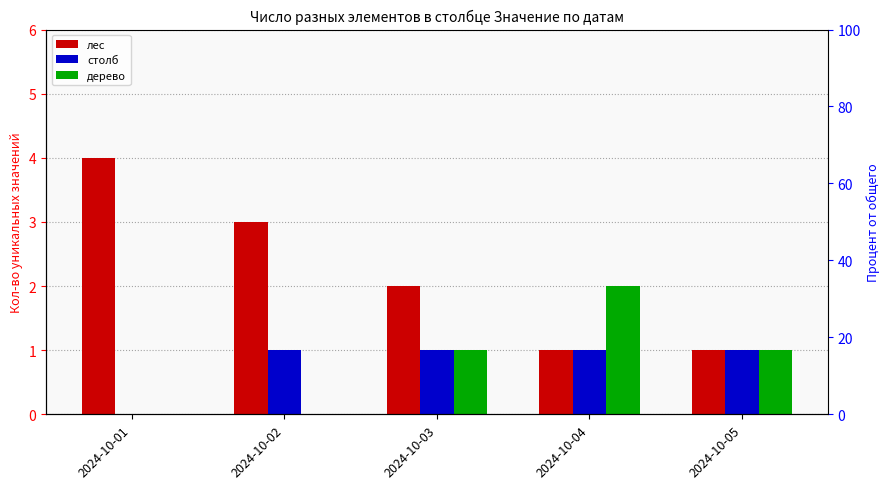

The value of лес at 2024-10-04 is 2. True or false?

False